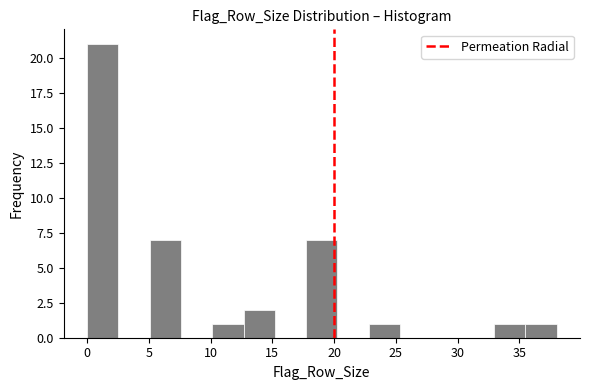

How tall is the bar that spans 35.5 to 38.0 on the x-axis? Neither the bar edges nor the heights are printed on the chart, so give them approximately, as read against the axes.

1